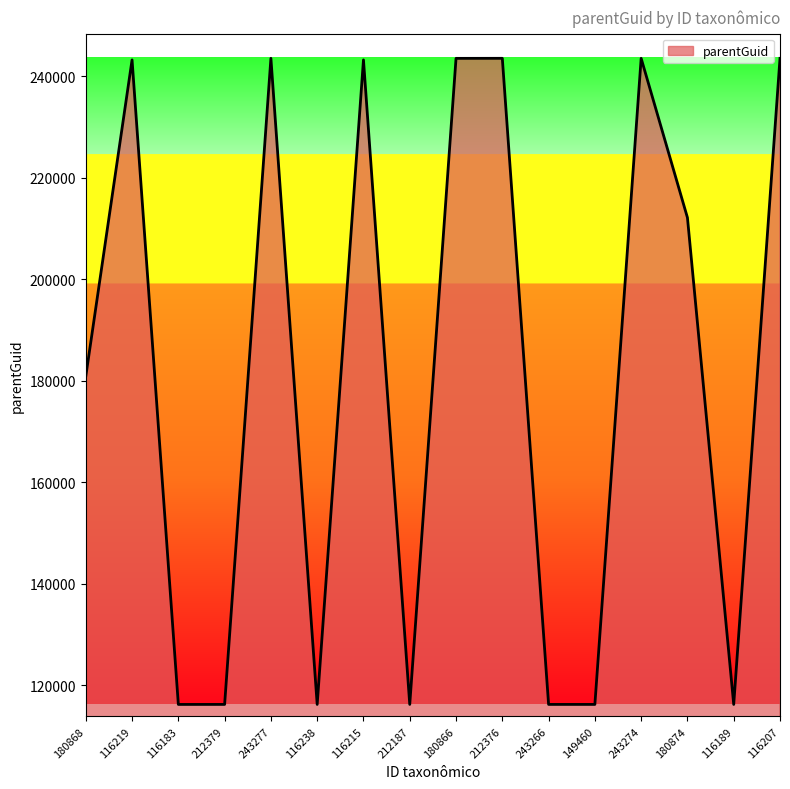

What is the change in value from 116219 to 149460?

-127075